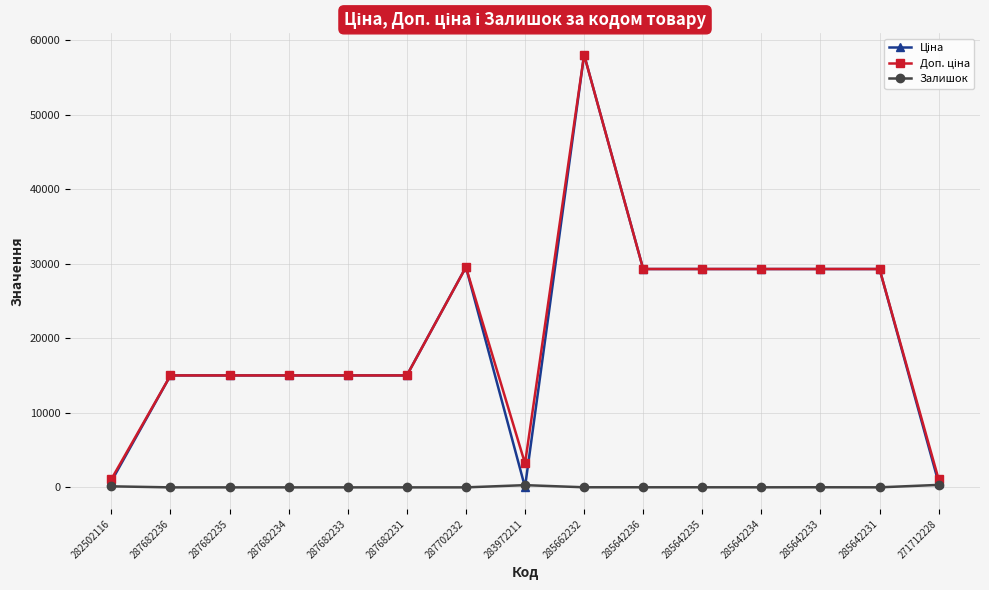

At which category is the sum across all series the highest?

285662232